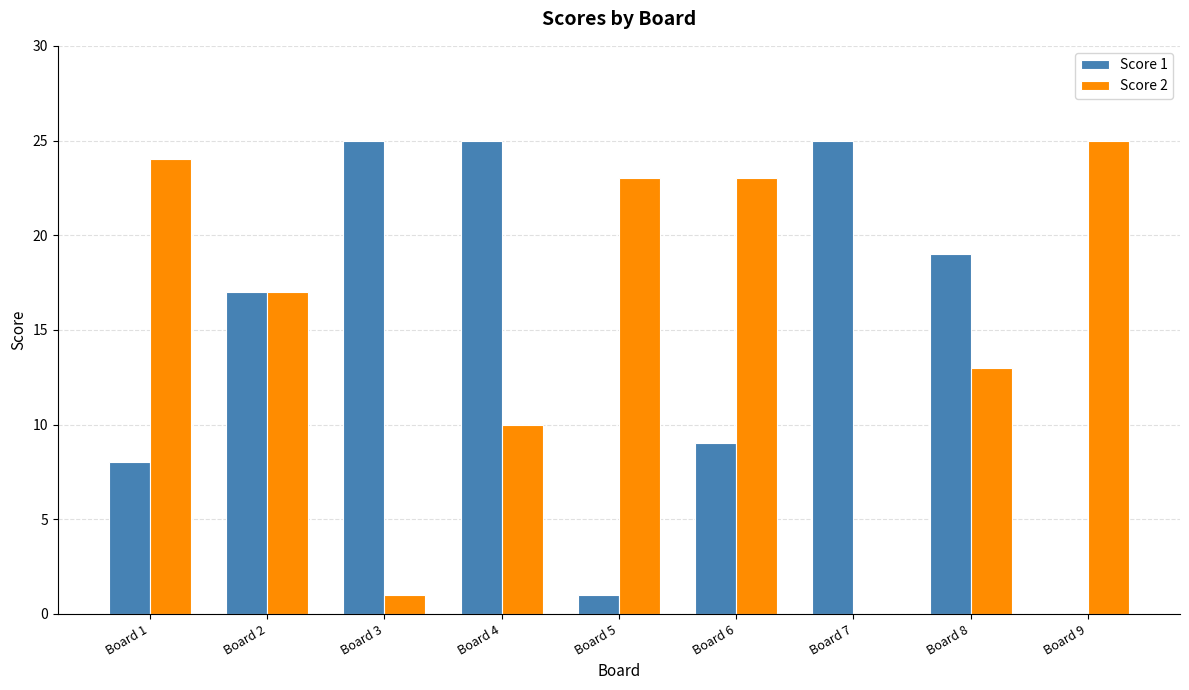

What is the spread (max minus min) of values at Board 5?

22